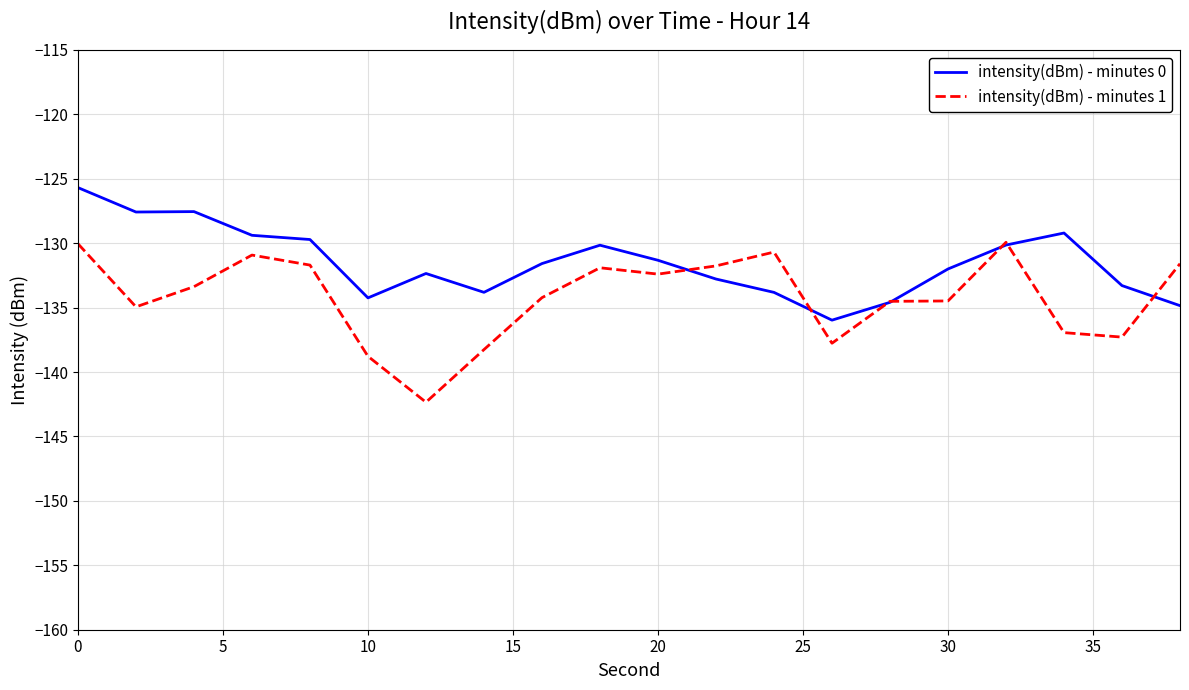

What is the maximum value shown in the chart?

-125.7